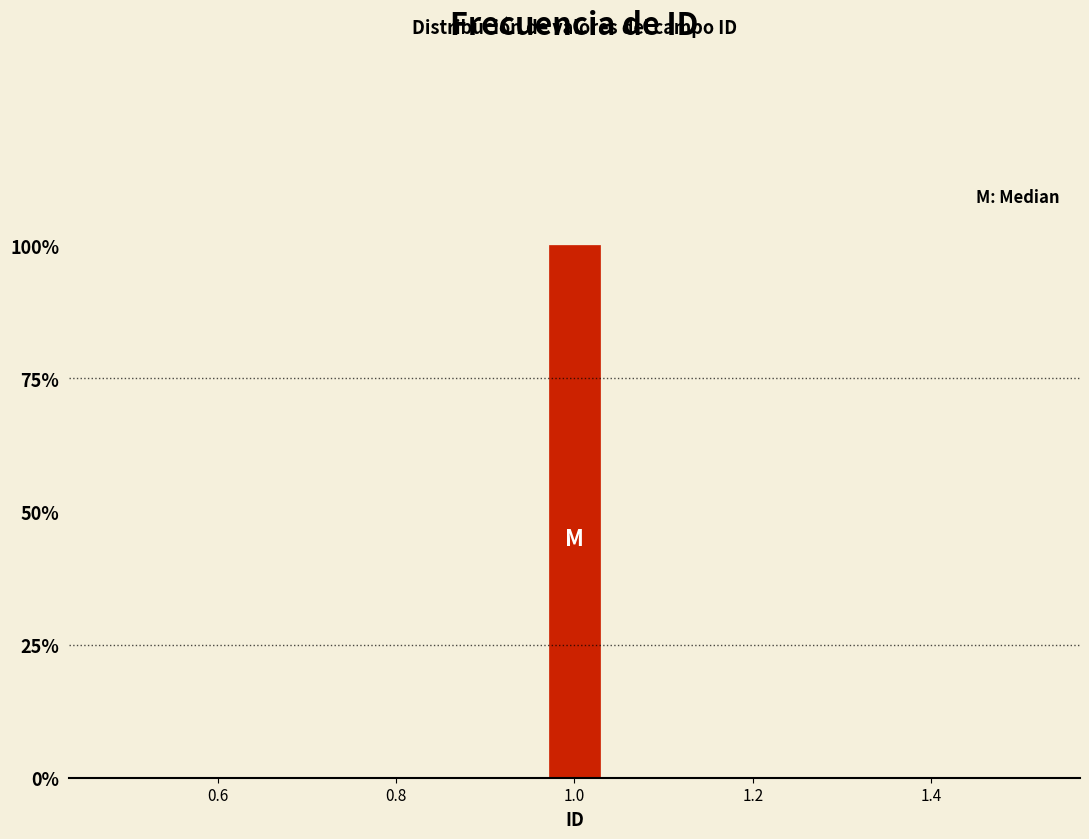

Read against the x-axis, roughly where is the centre of the tallest bar?

1.00